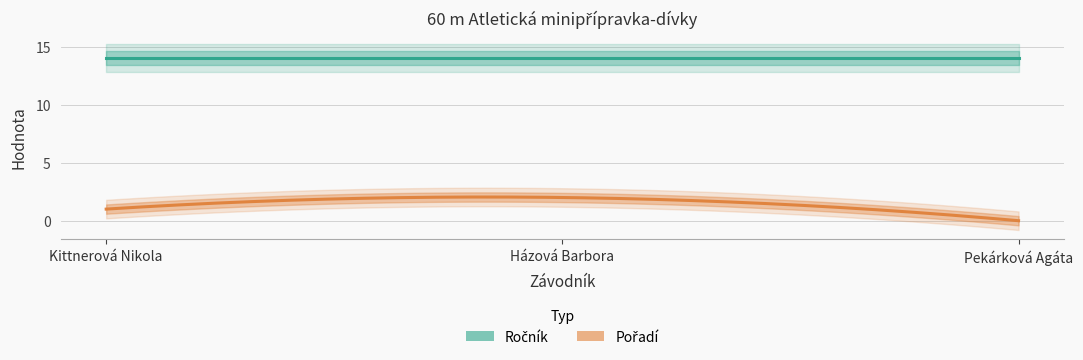

Which series has the widest spread of values?

Pořadí